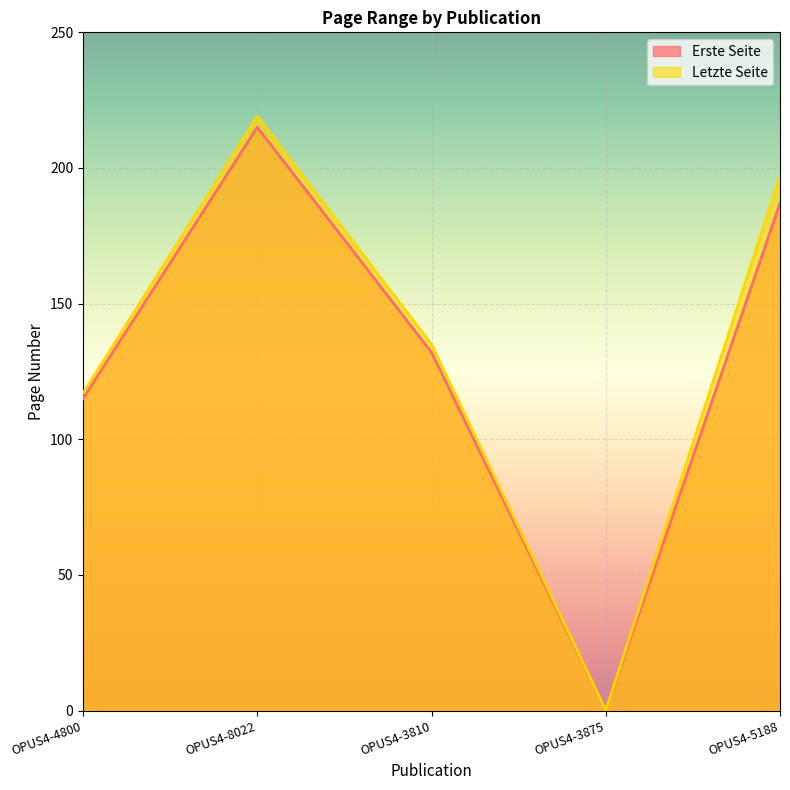

Reading right to left, what are all the values shown in this chart?

Erste Seite: 187	0	132	215	115
Letzte Seite: 197	0	135	219	117